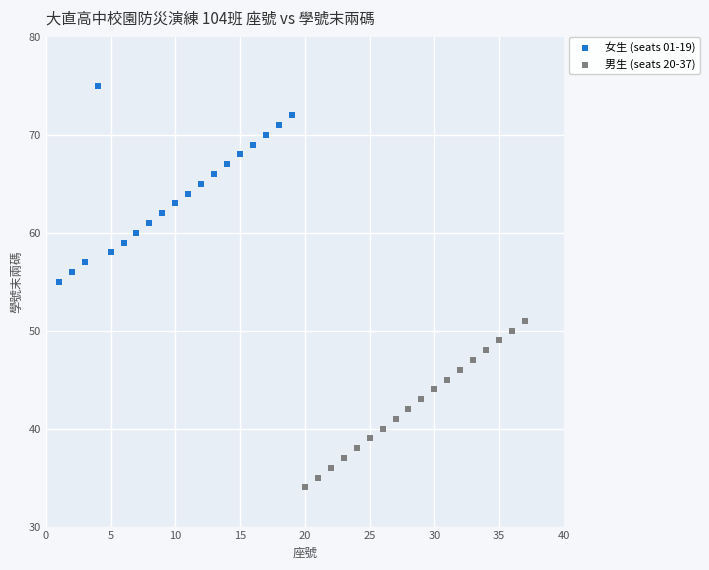

Which series reaches the minimum Y coordinate?

男生 (seats 20-37)